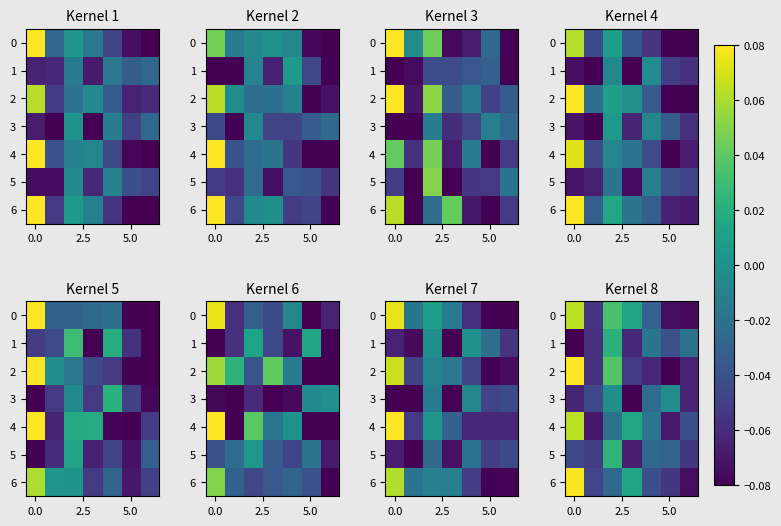

What is the lowest value of the 6 series?

-0.1